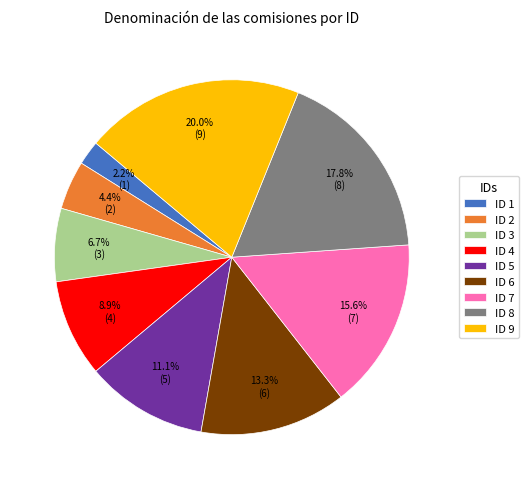

To the nearest percent, what percentage of the pie is ID 7?

16%